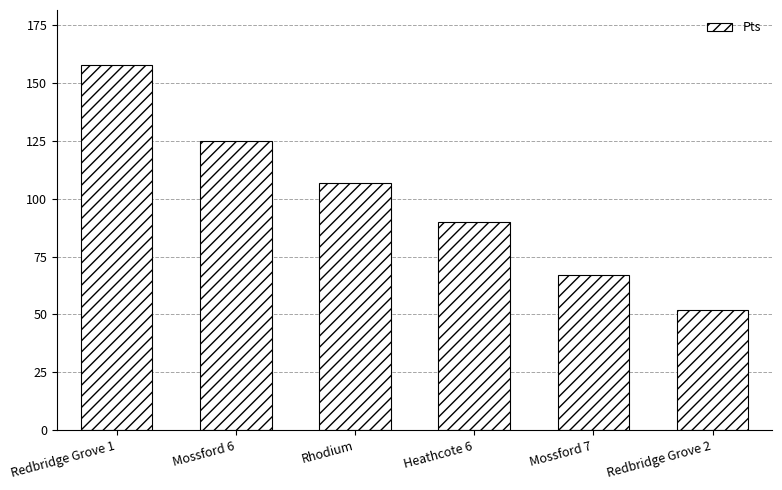

How many categories are shown in the chart?

6